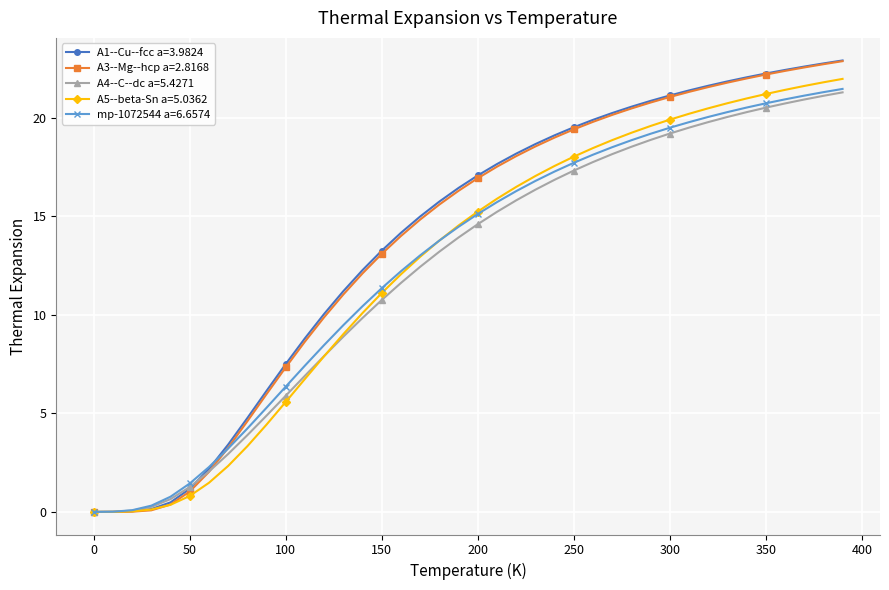

What is the highest value of the A1--Cu--fcc a=3.9824 series?

22.9